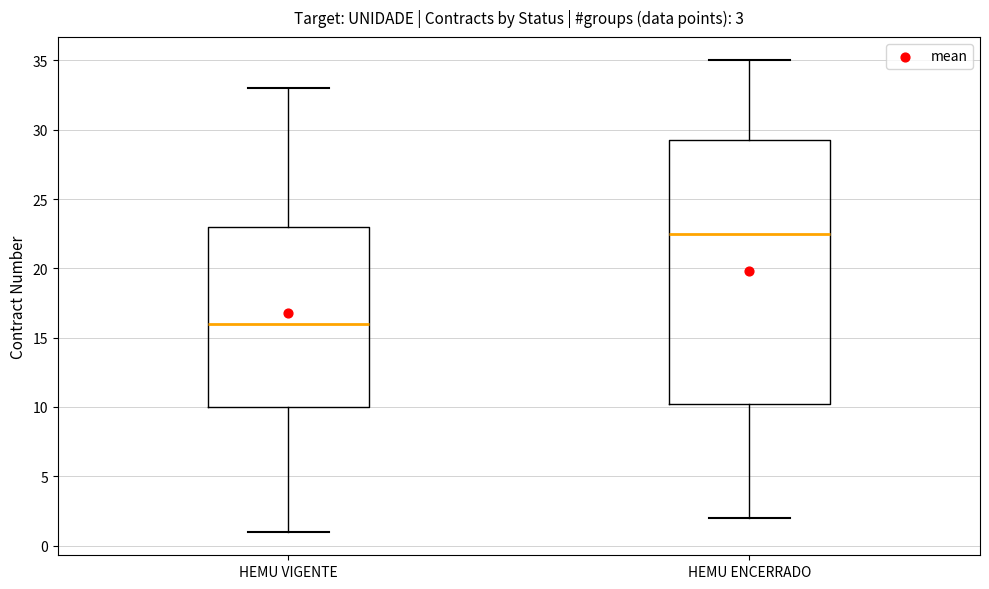

Which box's median line is the highest?

HEMU ENCERRADO